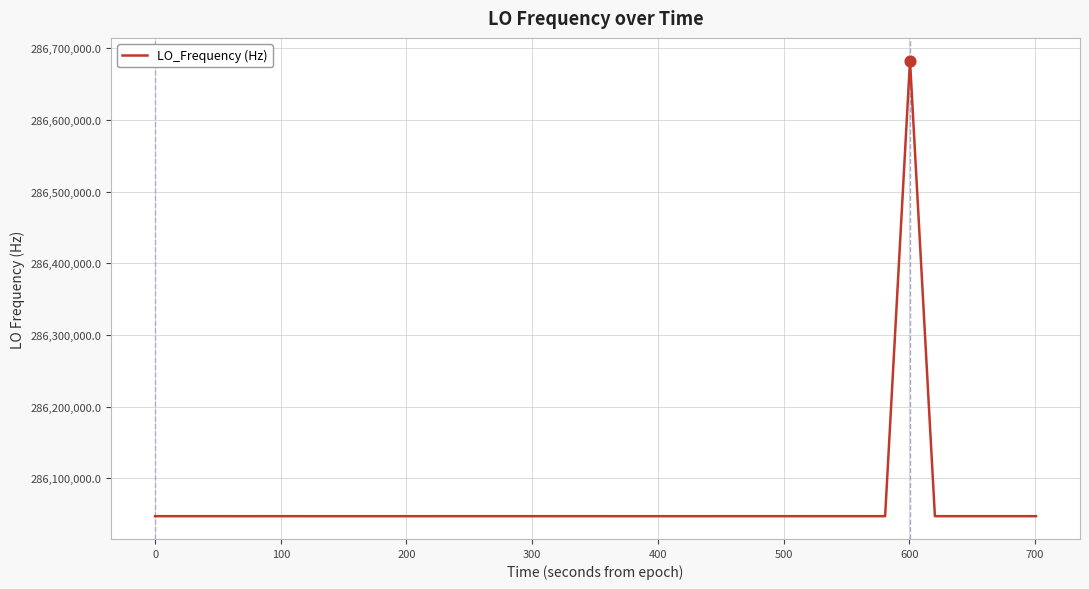

What is the smallest value displayed?

286046993.3